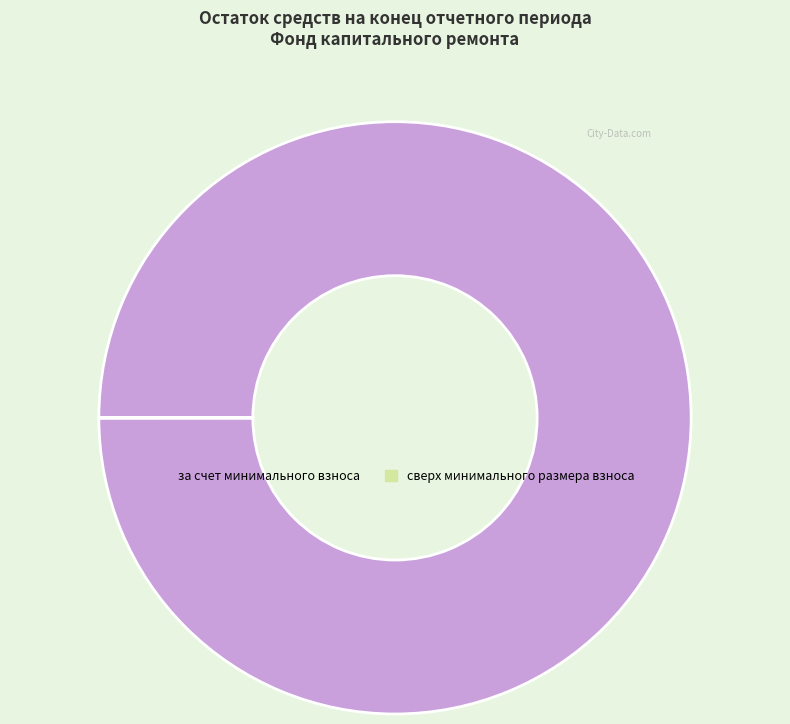

True or false: за счет минимального взноса accounts for 95% of the total.

False